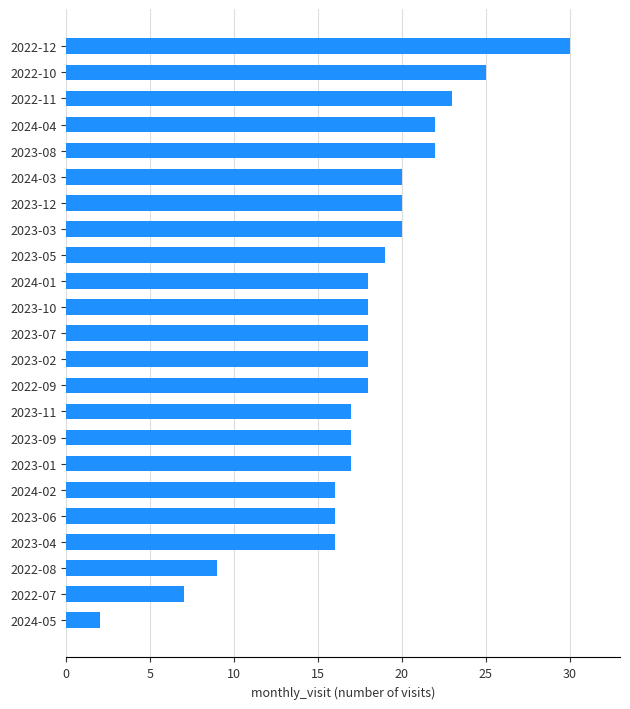

True or false: the data shows 10 at 2024-04.

False